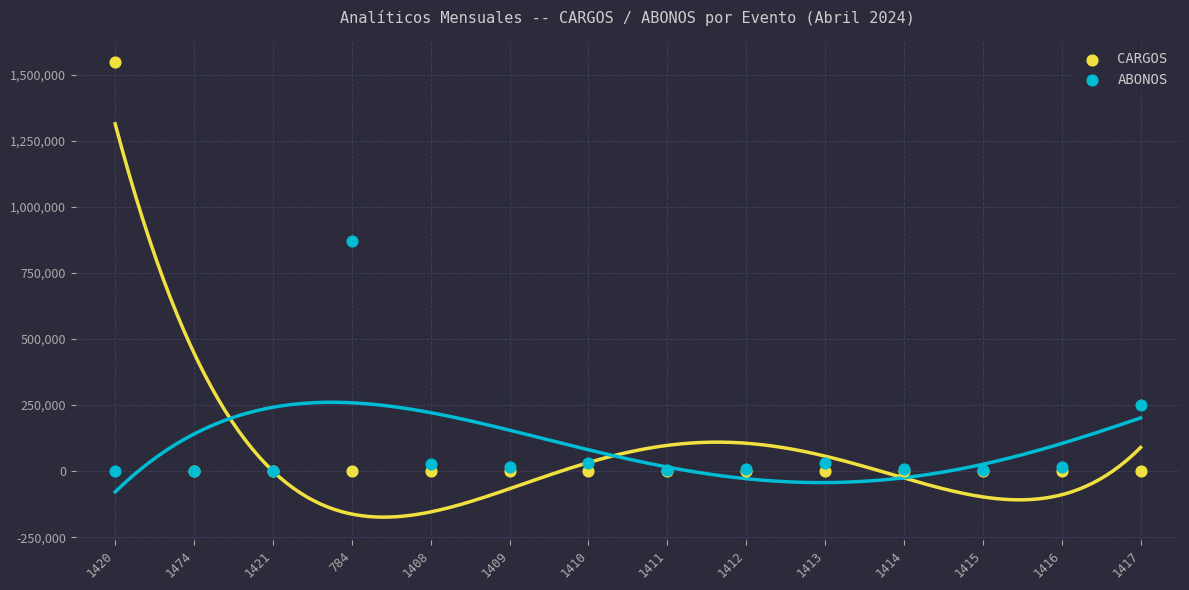

Across all series, what Y value is closest to 773676?

873106.1